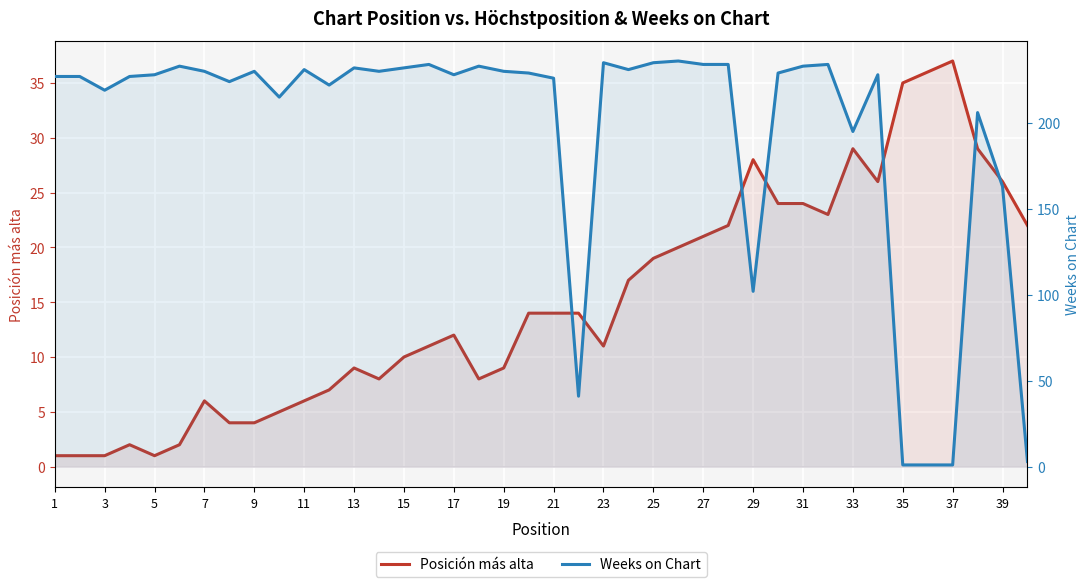

Which series ends up on top after the final intersection of Posición más alta and Weeks on Chart?

Posición más alta